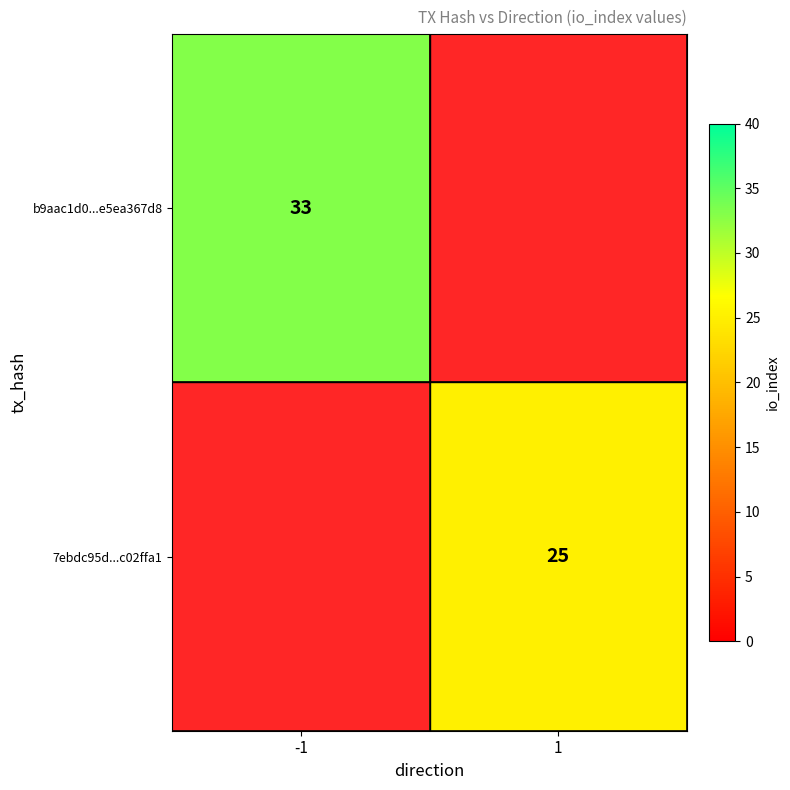

True or false: 7ebdc95d...c02ffa1 has a value of 36 at 1.

False